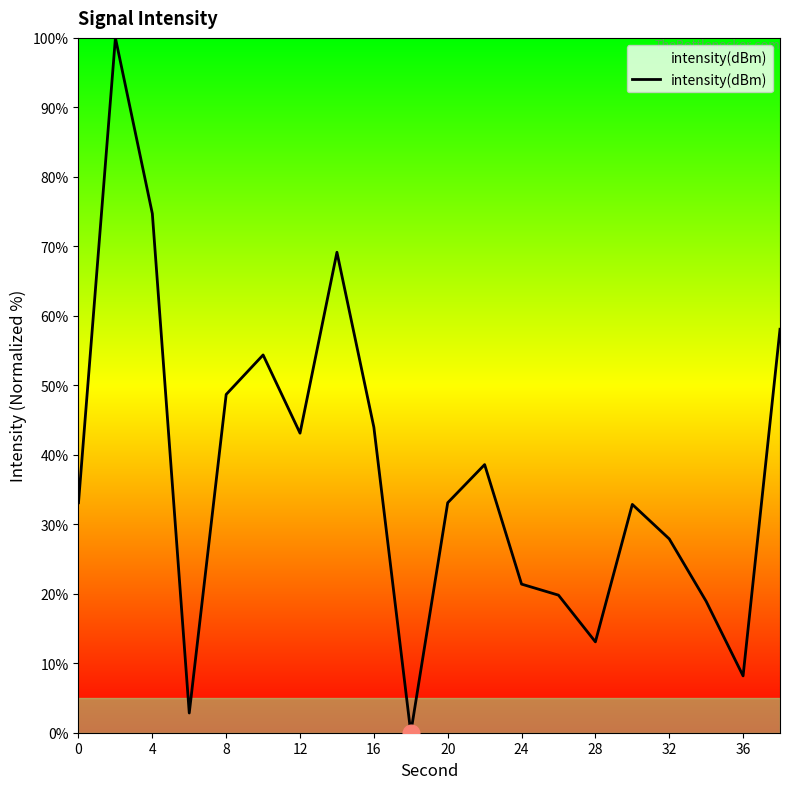

What is the average value?

37.1